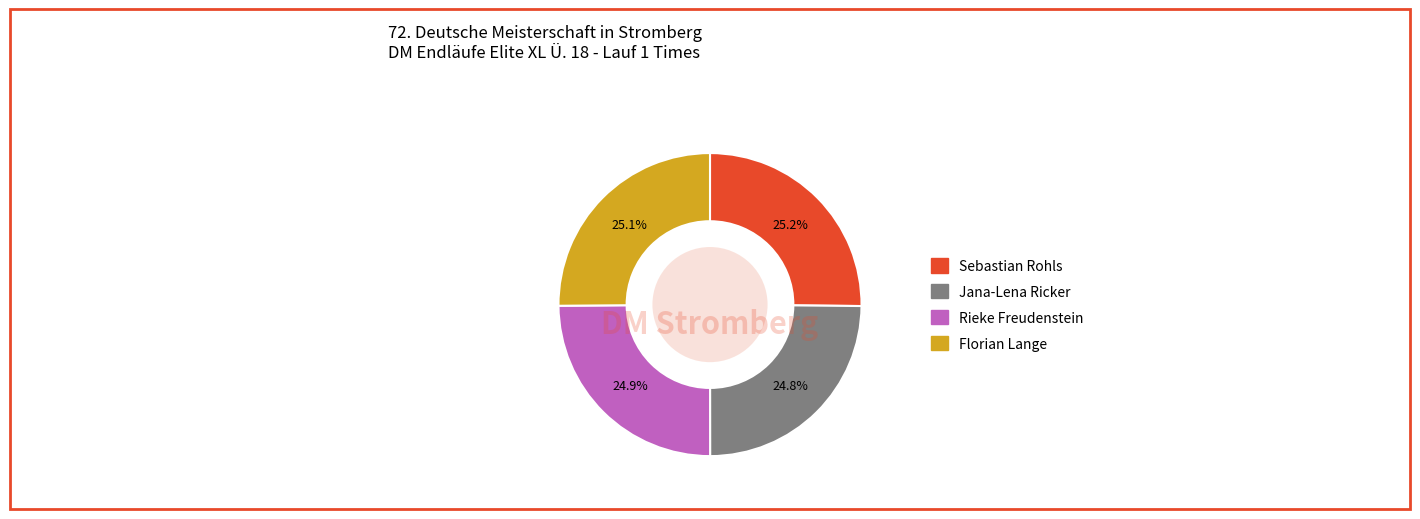

Approximately how many times larger is the value at Florian Lange compared to Rieke Freudenstein?

1.0